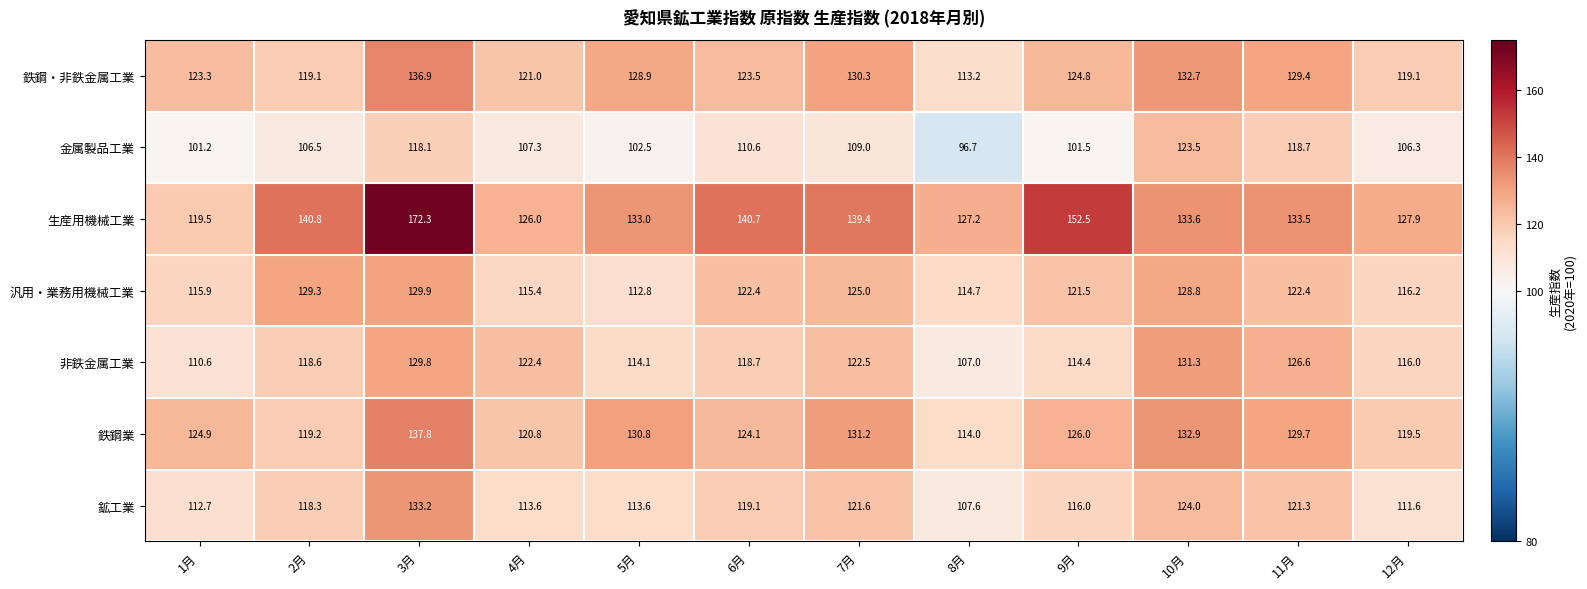

Which category has the highest value across all series?

3月